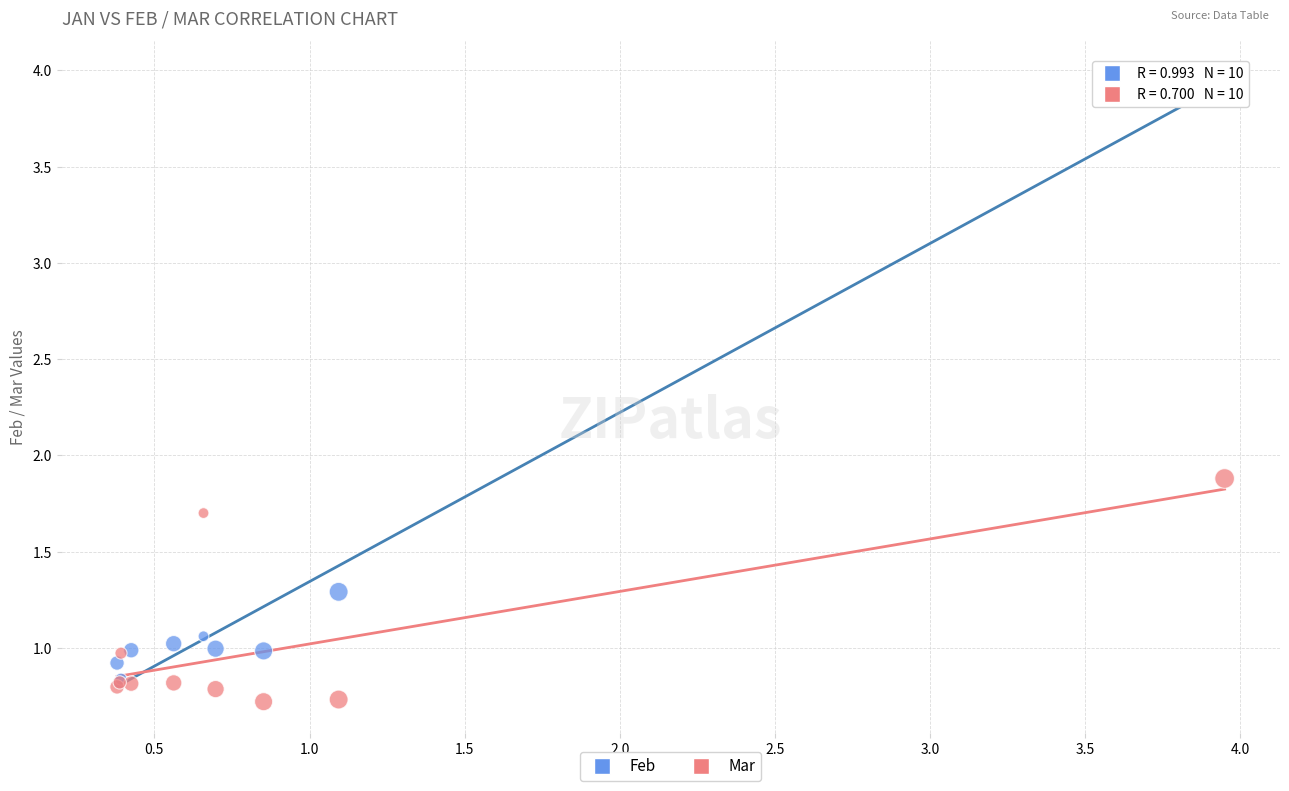

Across all series, what Y value is closest to 2?

1.9